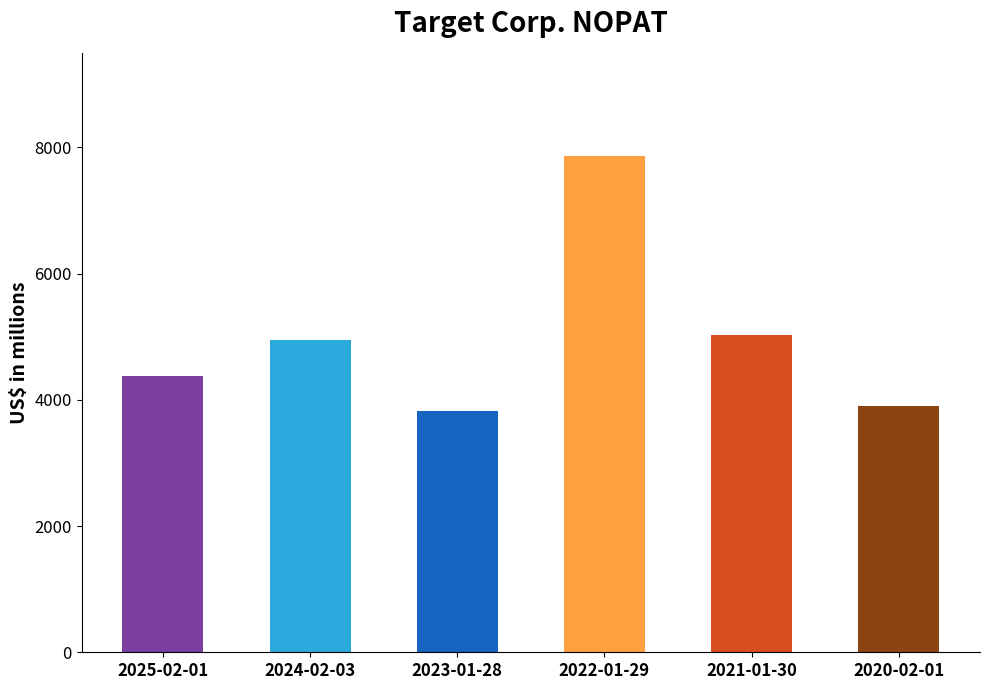

Reading left to right, what are all the values shown in this chart?

4376	4953	3821	7872	5024	3896